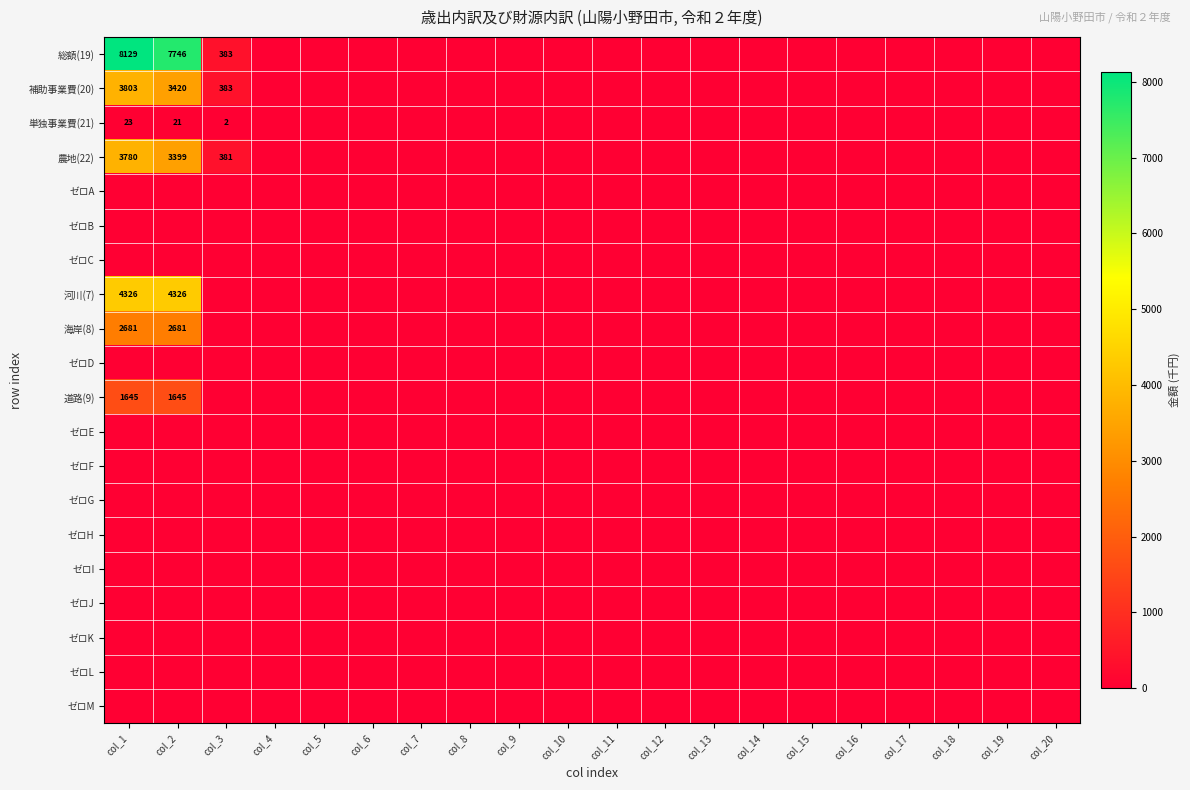

What is the difference between the second highest and minimum values in the 海岸(8) series?

2681